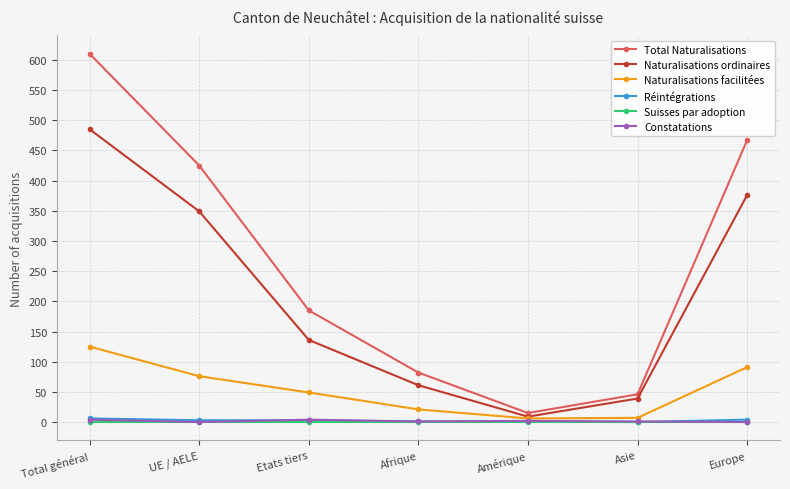

What is the label of the 5th point from the left?

Amérique